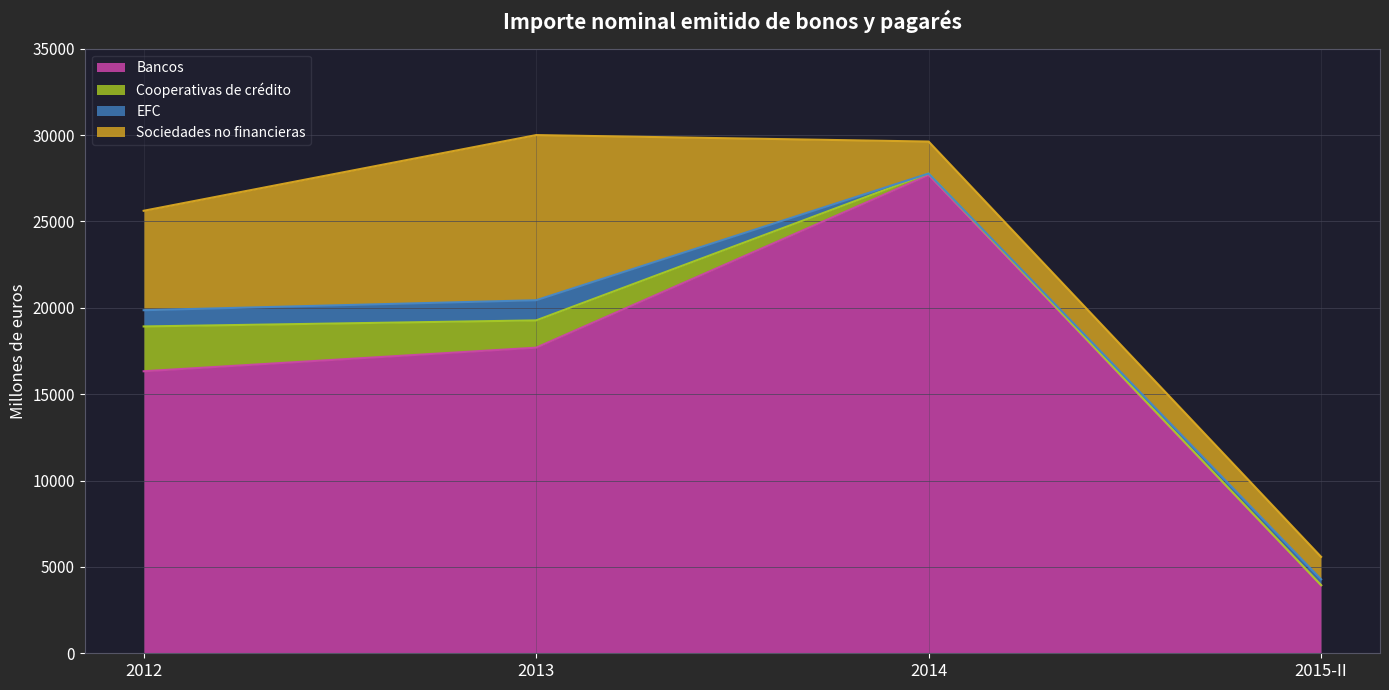

What is the difference between the second highest and minimum values in the Sociedades no financieras series?

4457.3